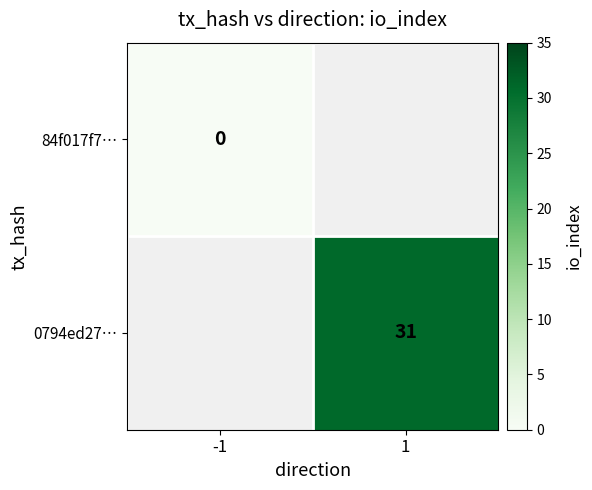

Which label corresponds to the largest value in the chart?

1